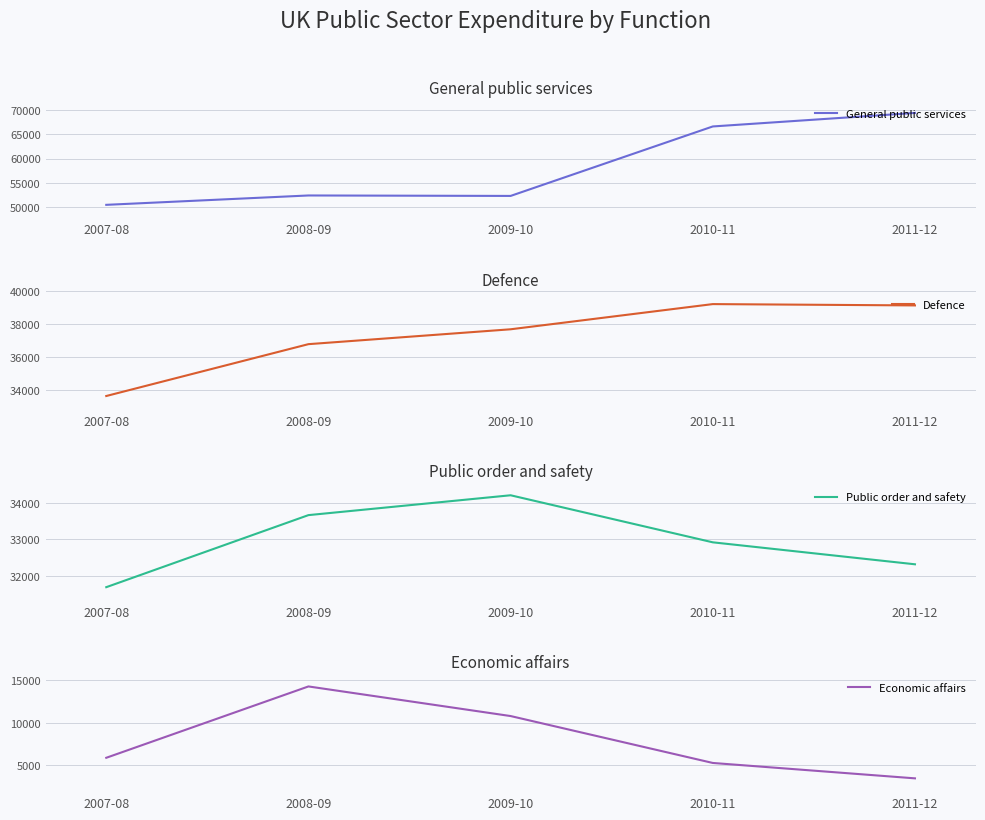

At which label does General public services reach its peak?

2011-12